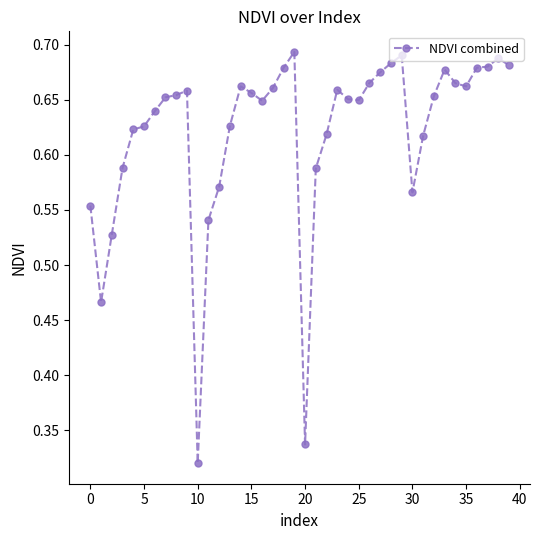

What is the difference between the maximum and minimum values?

0.4